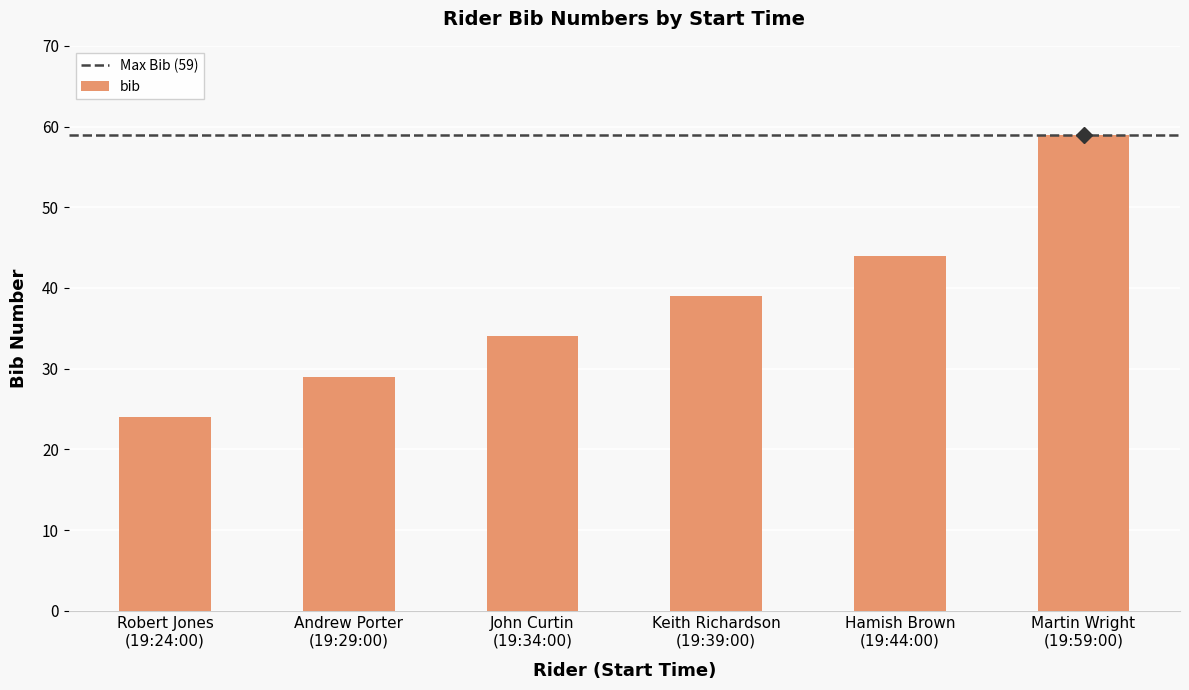

List the labels in order of value, largest first.

Martin Wright
(19:59:00), Hamish Brown
(19:44:00), Keith Richardson
(19:39:00), John Curtin
(19:34:00), Andrew Porter
(19:29:00), Robert Jones
(19:24:00)